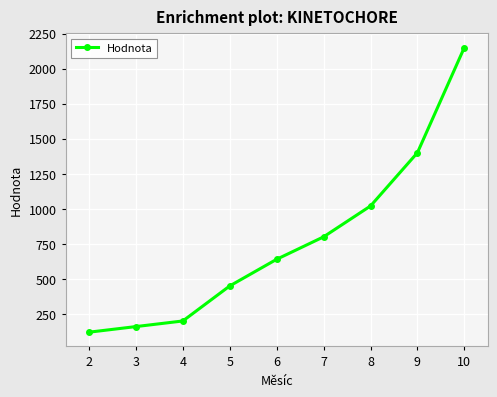

The value at 10 is 2150. True or false?

True